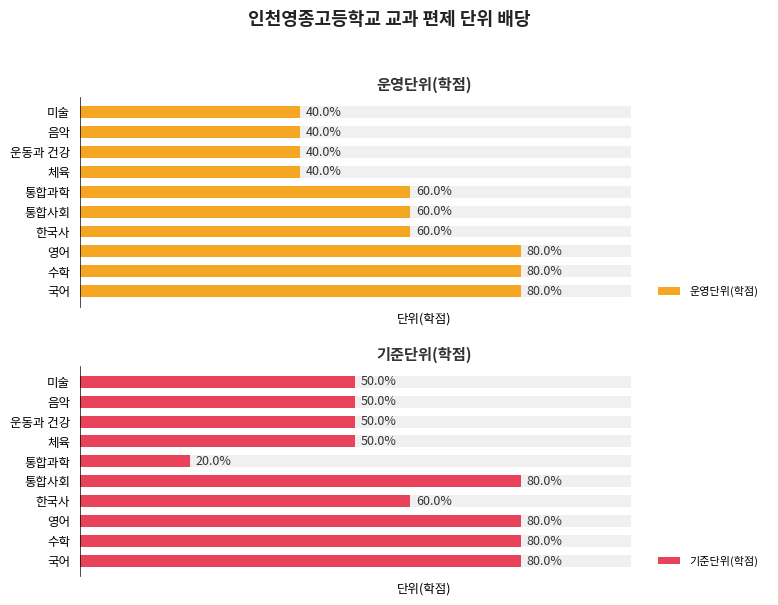

Does the chart contain stacked bars?

No